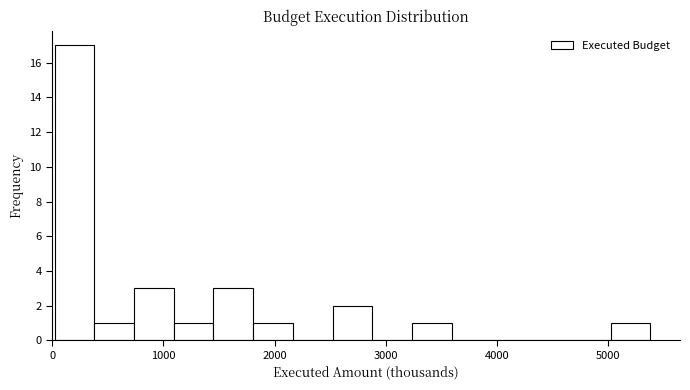

Around what value on the x-axis is the tallest bar? Give the approximate position of its centre, as read against the axis.

200